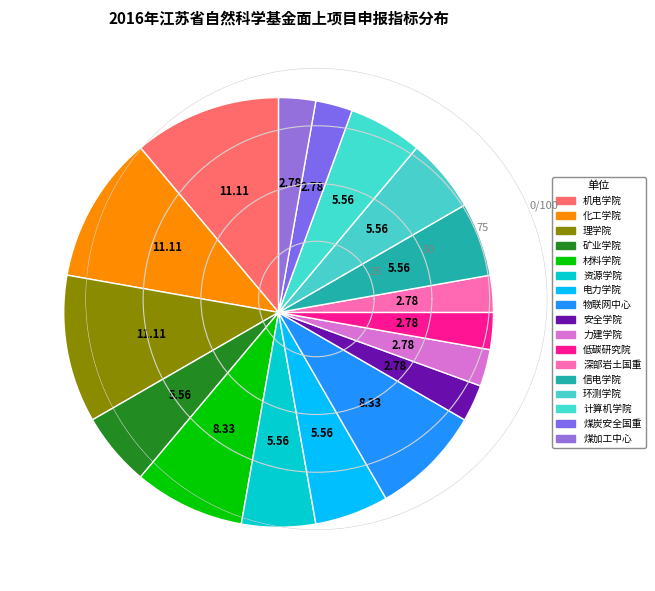

Count the number of slices in the pie.

17